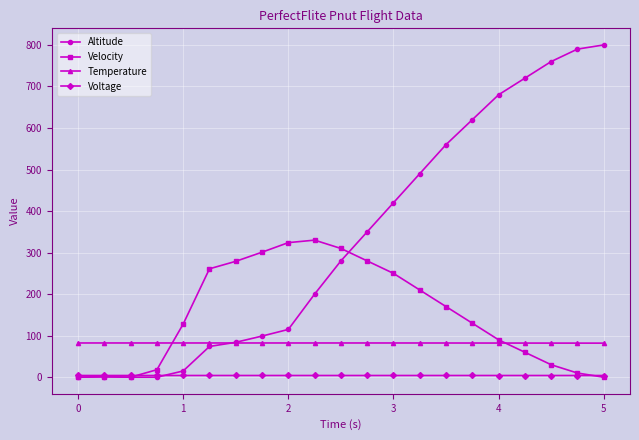

True or false: Velocity has more than 0 points higher than both neighbors.

True